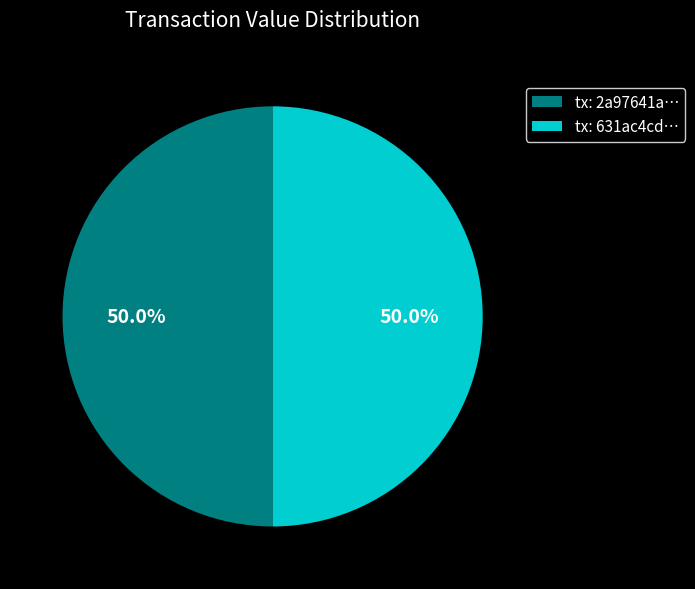

What is the ratio of the value at tx: 631ac4cd… to the value at tx: 2a97641a…?

1.0